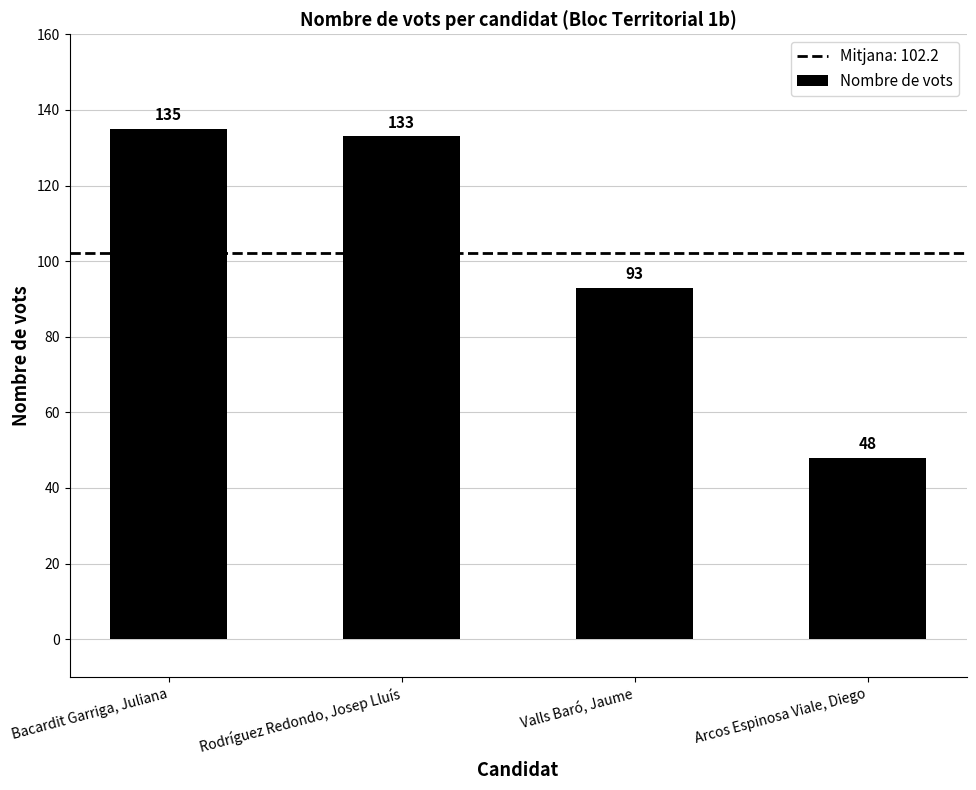

The chart shows a value of 93 at Valls Baró, Jaume. True or false?

True